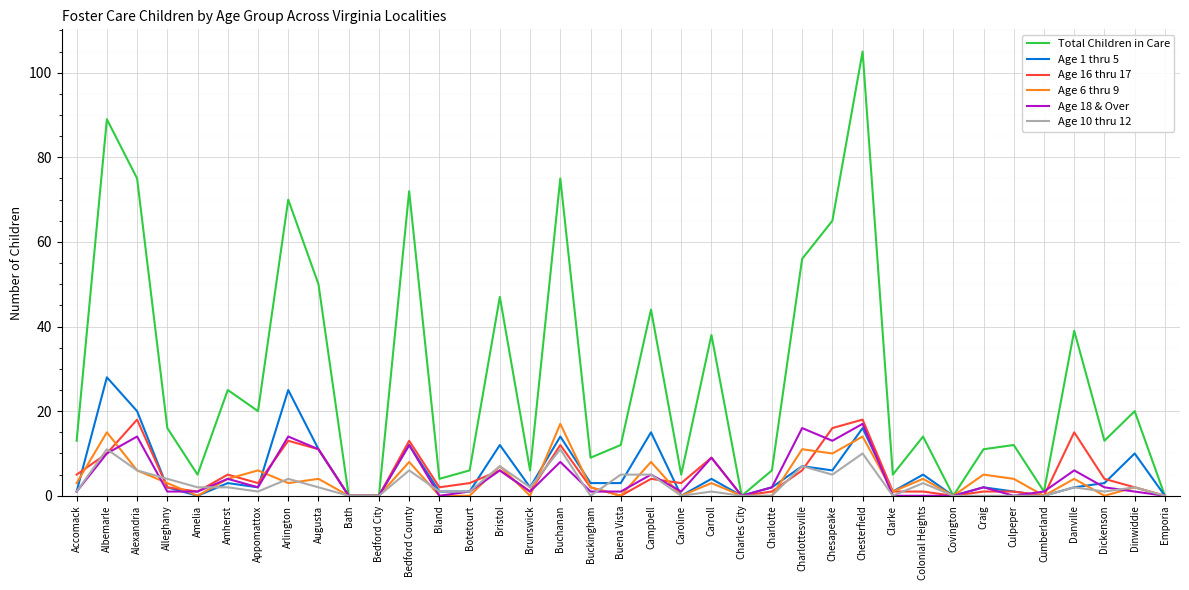

What is the maximum value shown in the chart?

105